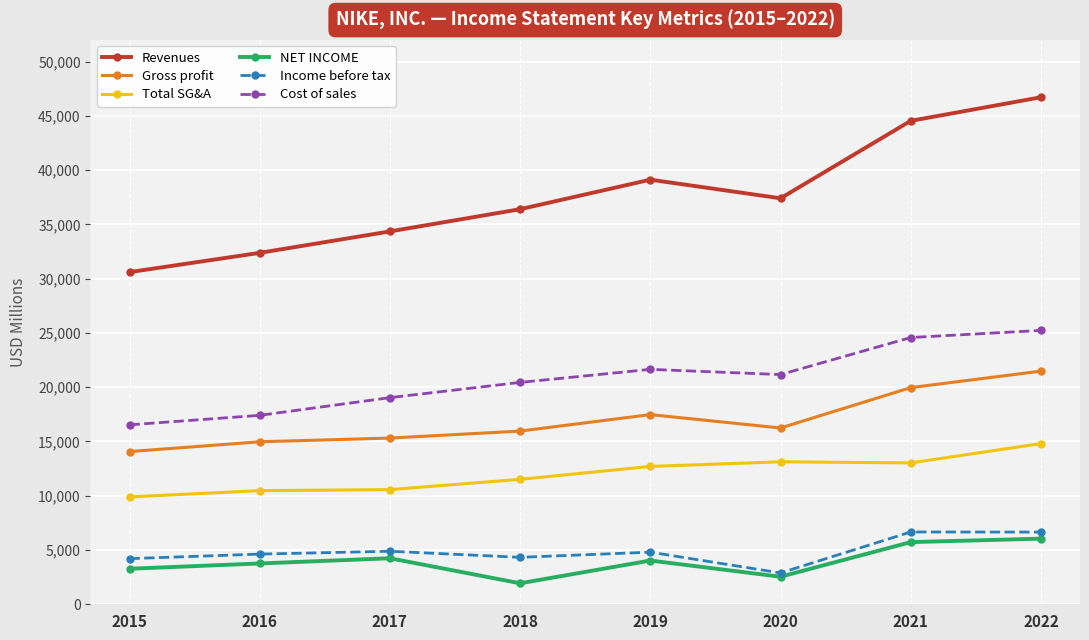

What are all the series names shown in the legend?

Revenues, Gross profit, Total SG&A, NET INCOME, Income before tax, Cost of sales